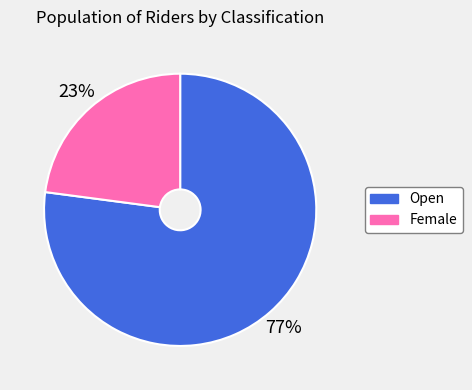

Which category has the biggest portion of the pie?

Open